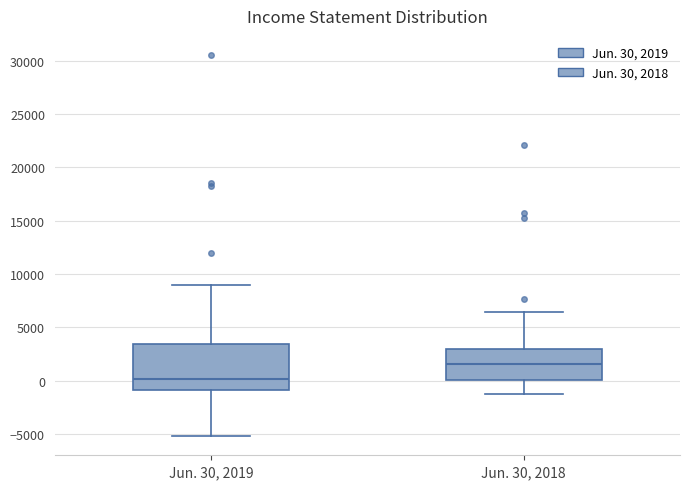

Reading left to right, read every box against the y-axis: the position of its median line, the range the box covers, and the ends of its whiskers. The values are not printed on the chart, so give them approximately, as read against the axis.

Jun. 30, 2019: median 0, box -1000 to 3500, whiskers -5000 to 9000
Jun. 30, 2018: median 1500, box 0 to 3000, whiskers -1500 to 6500